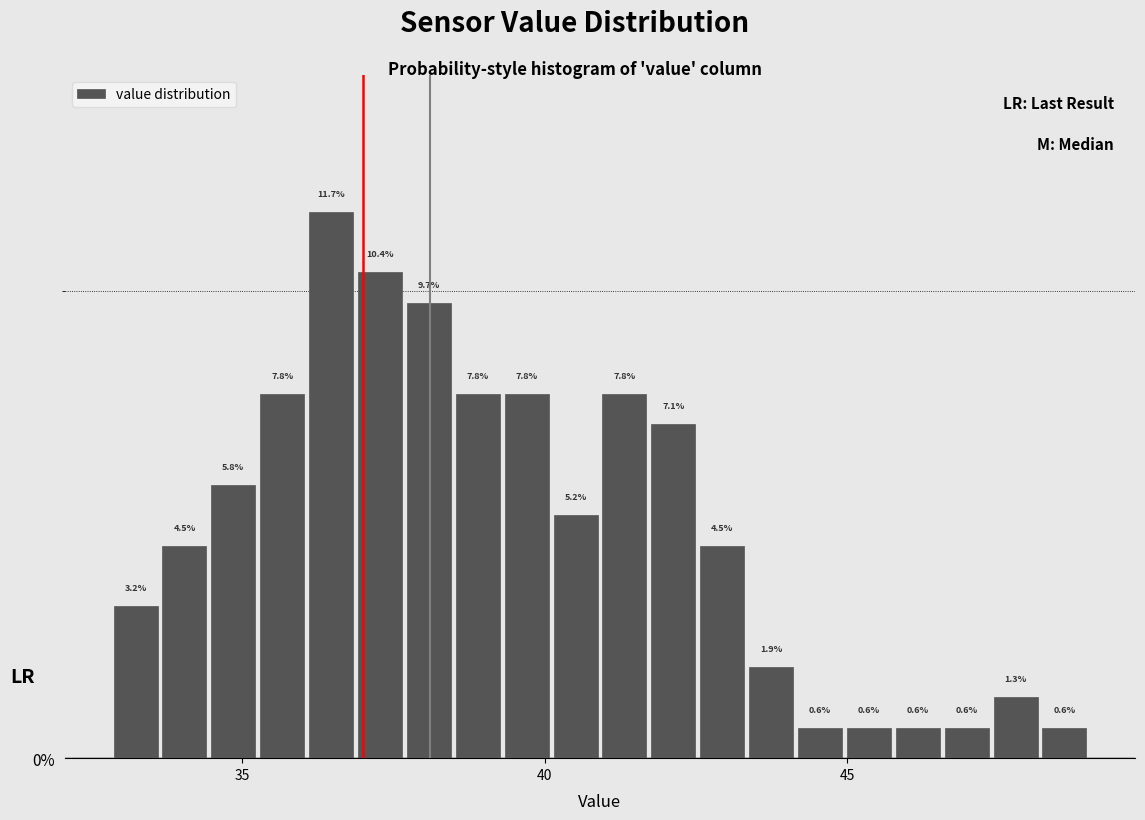

Read against the x-axis, roughly where is the centre of the tallest bar?

36.5